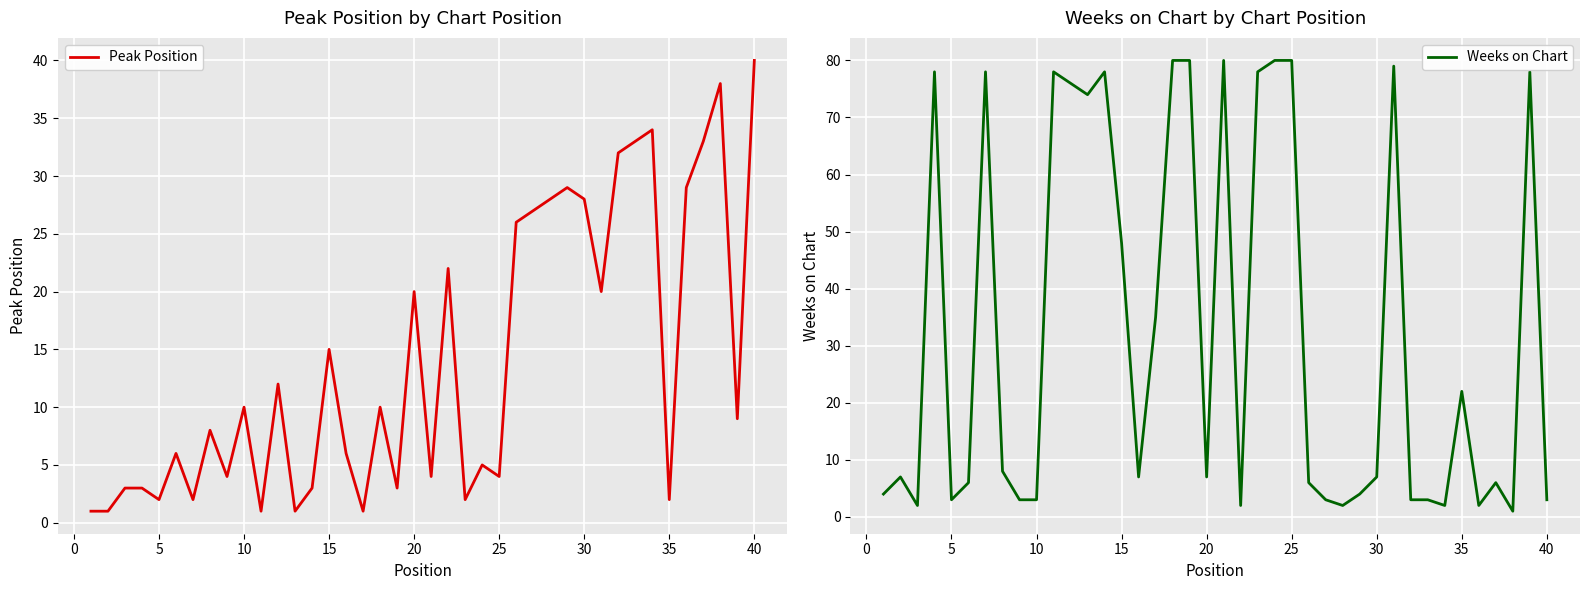

What is the maximum value shown in the chart?

80